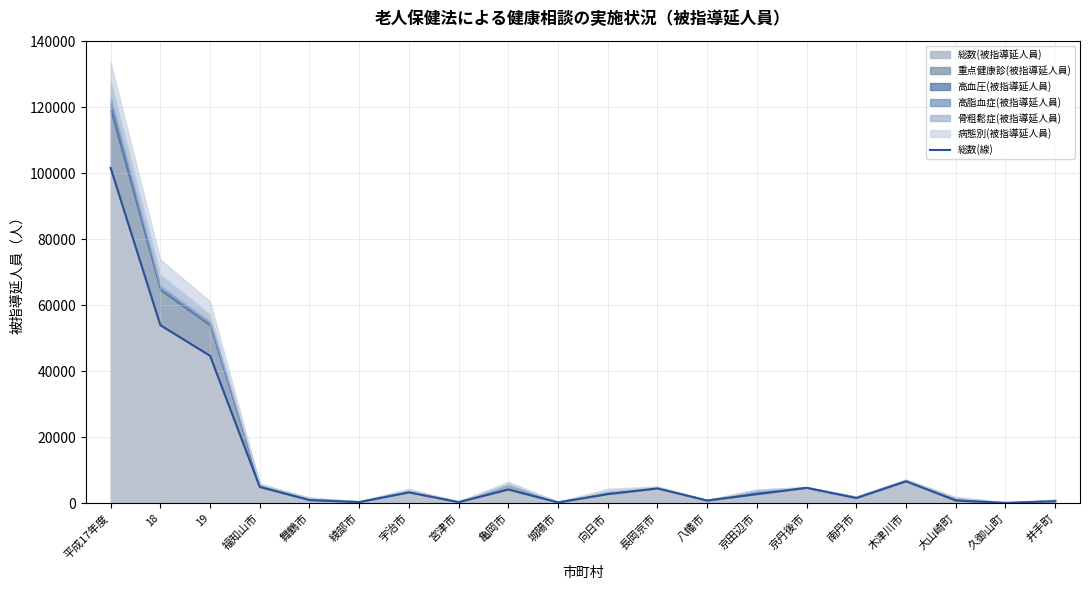

What is the ratio of the value at 京田辺市 to the value at 八幡市?

3.4